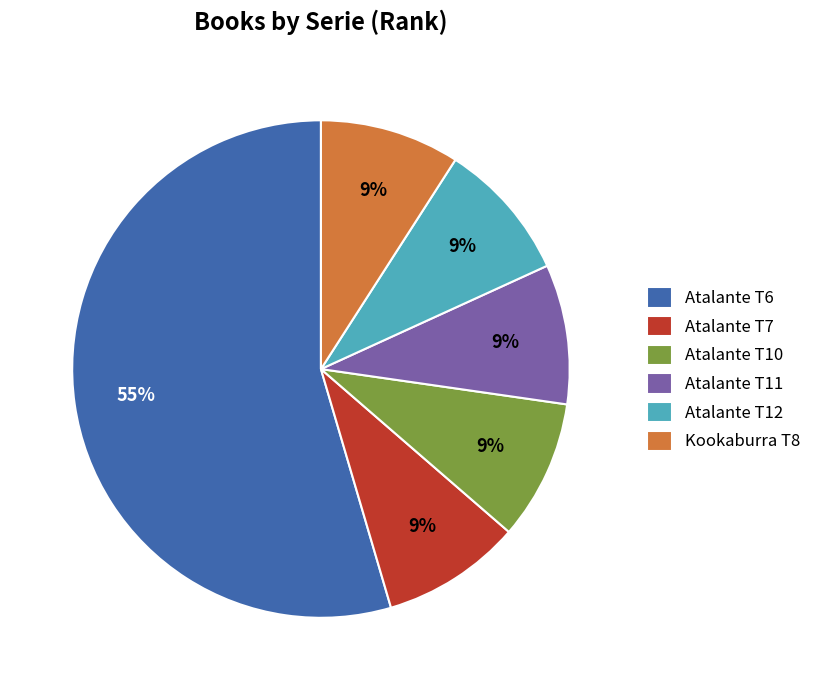

The Atalante T7 slice represents 9% of the pie. True or false?

True